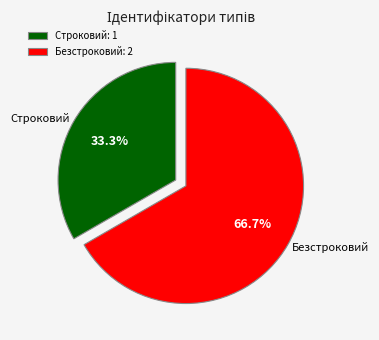

Is the sum of Безстроковий and Строковий greater than half?

Yes